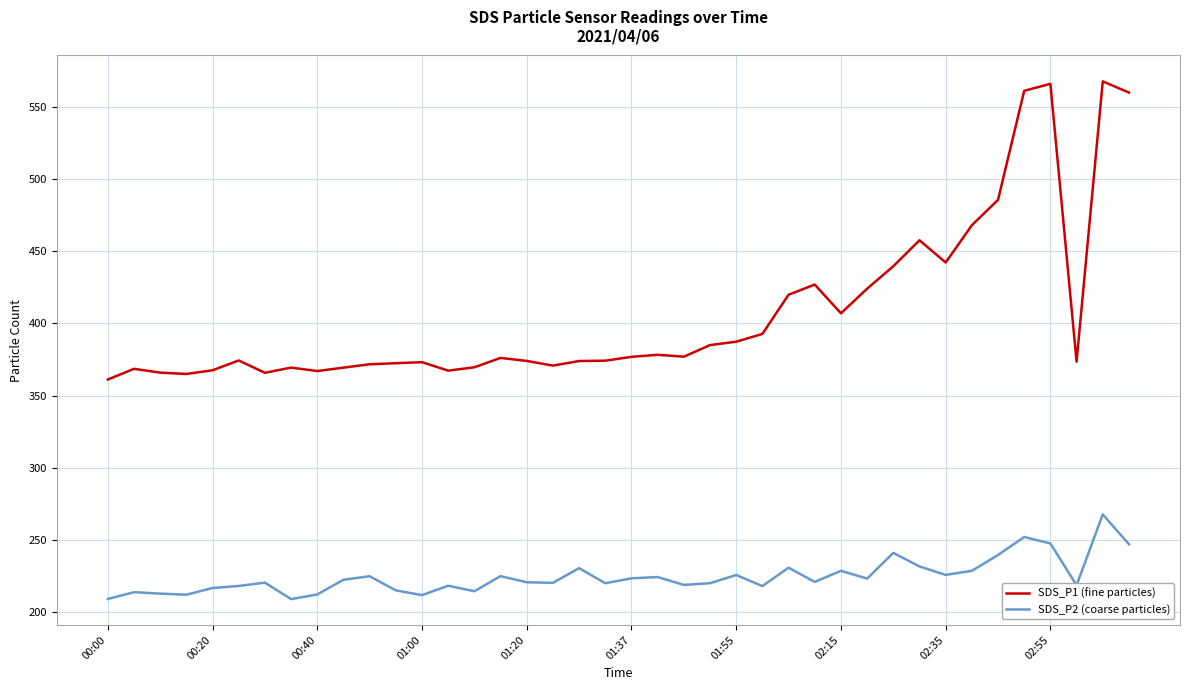

Rank the series by their average value, from lowest to highest.

SDS_P2 (coarse particles), SDS_P1 (fine particles)